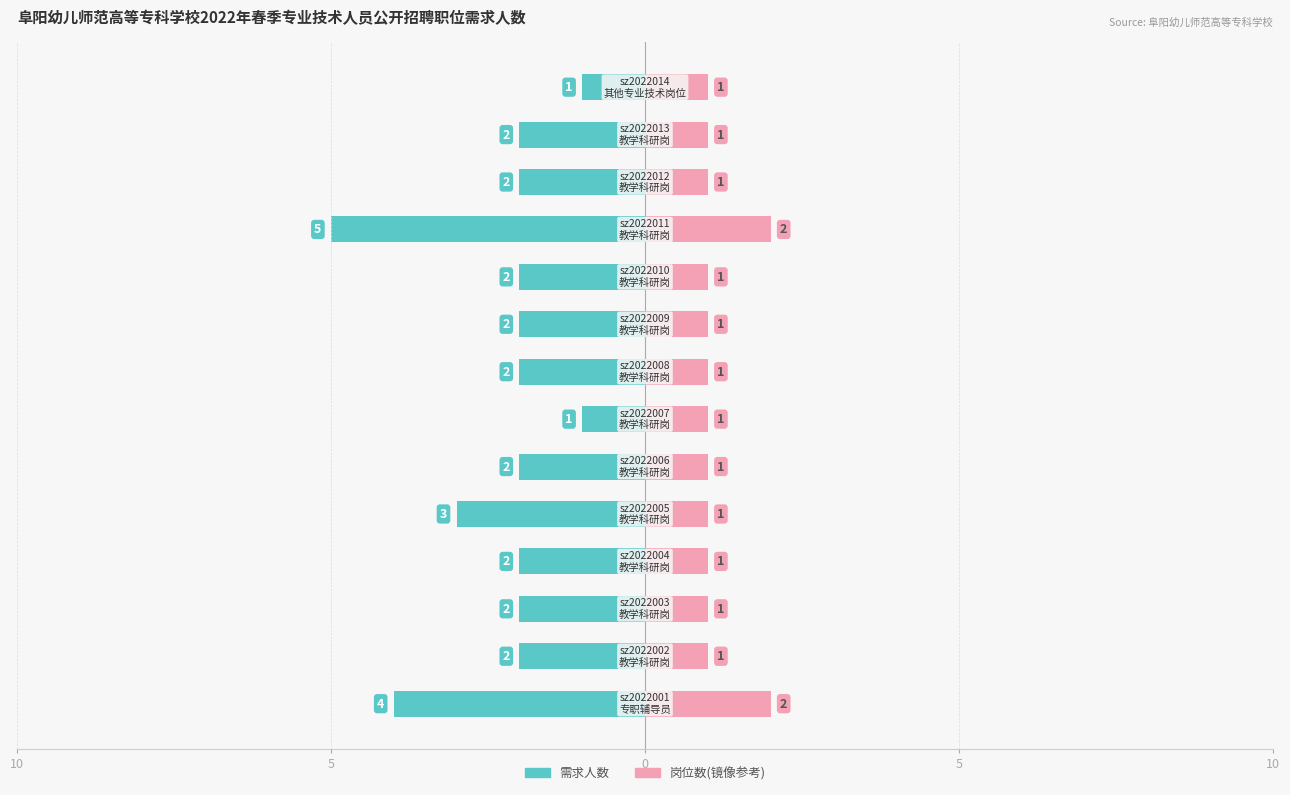

The 岗位代码数 series shows 1 at 5. True or false?

True